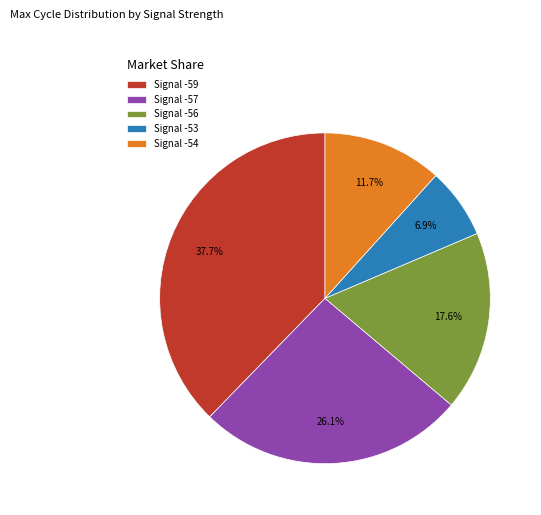

How many slices are in this pie chart?

5